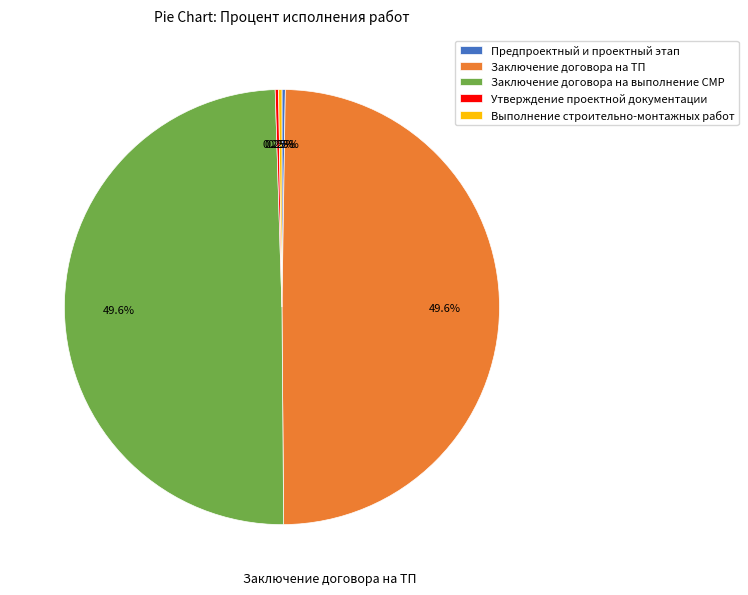

What is the total percentage of Заключение договора на ТП and Утверждение проектной документации?

50.0%